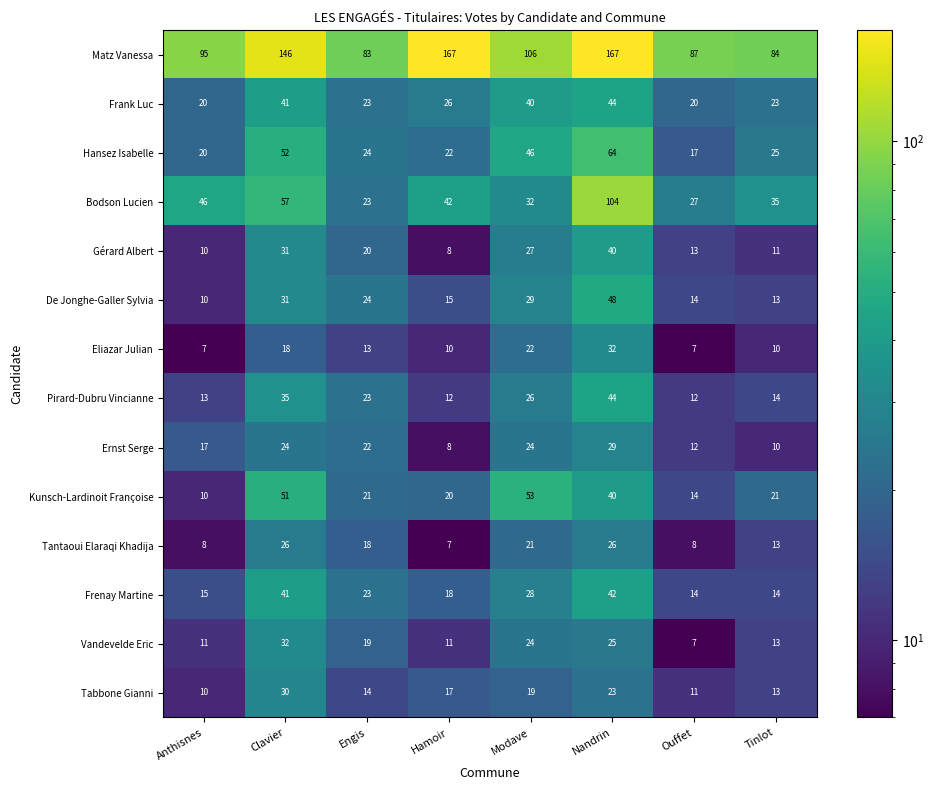

What value does the Tabbone Gianni series have at Tinlot, to the nearest 5?

15